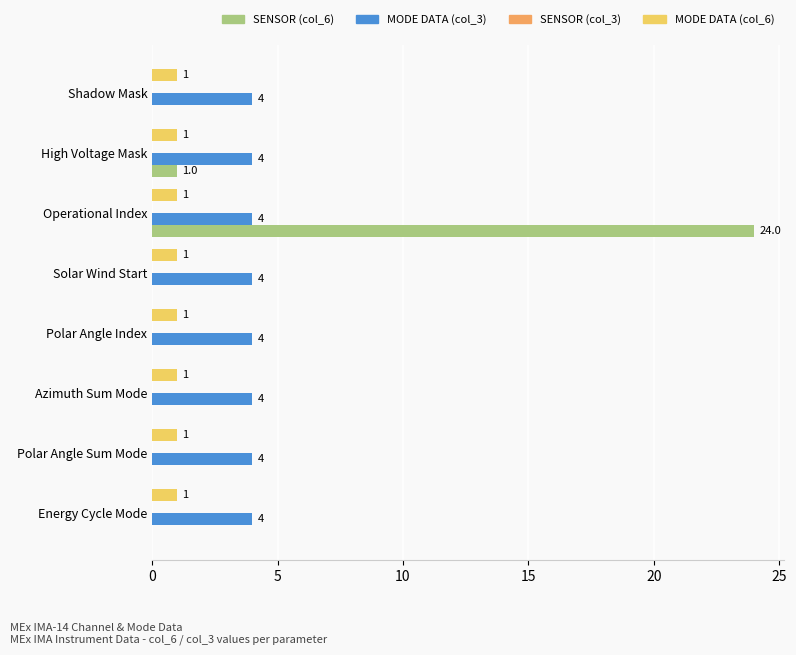

What is the maximum value shown in the chart?

24